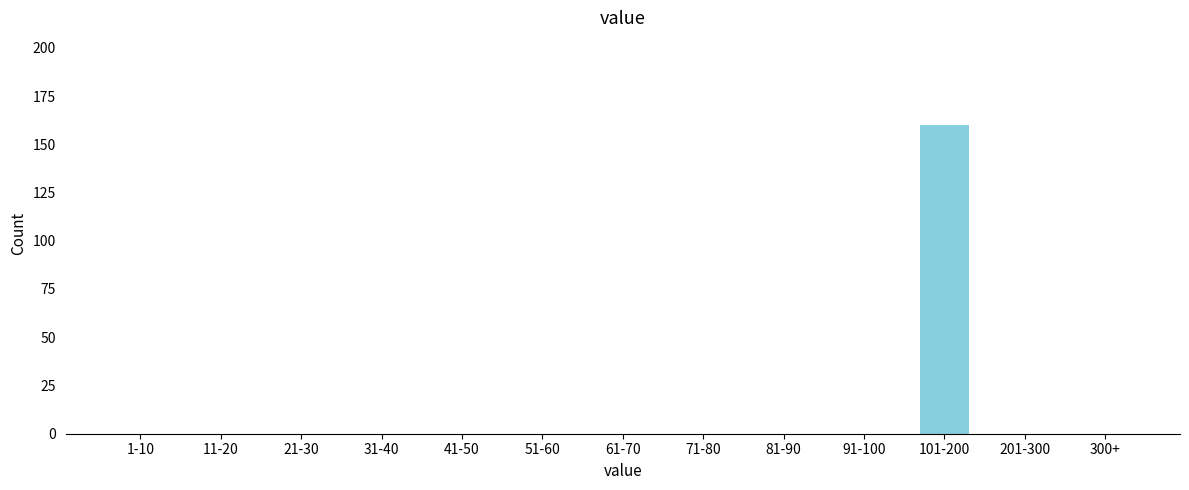

Reading left to right, extract all data points from this chart.

1-10=0	11-20=0	21-30=0	31-40=0	41-50=0	51-60=0	61-70=0	71-80=0	81-90=0	91-100=0	101-200=160	201-300=0	300+=0